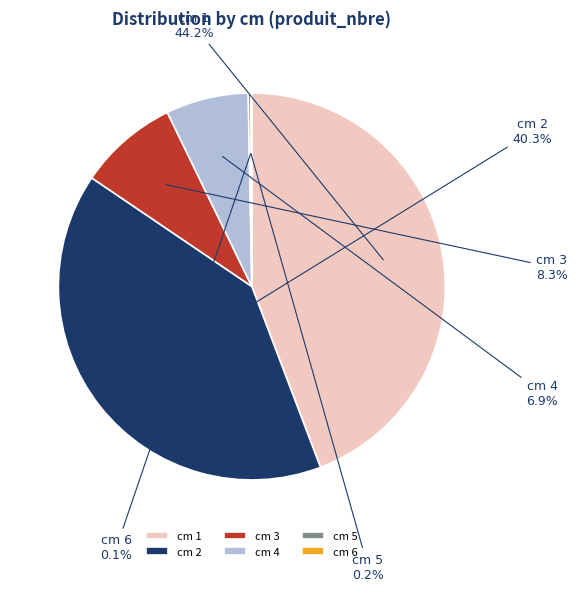

Is there a majority slice in this chart?

No